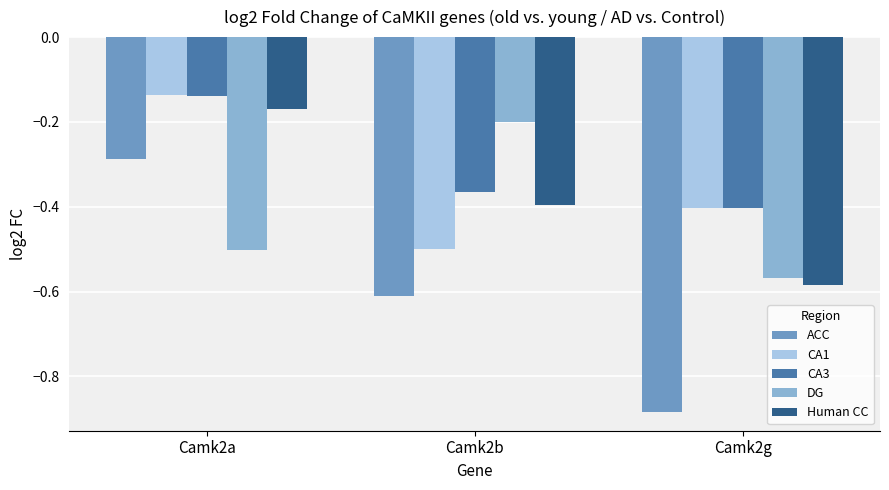

At which category is the sum across all series the highest?

Camk2a